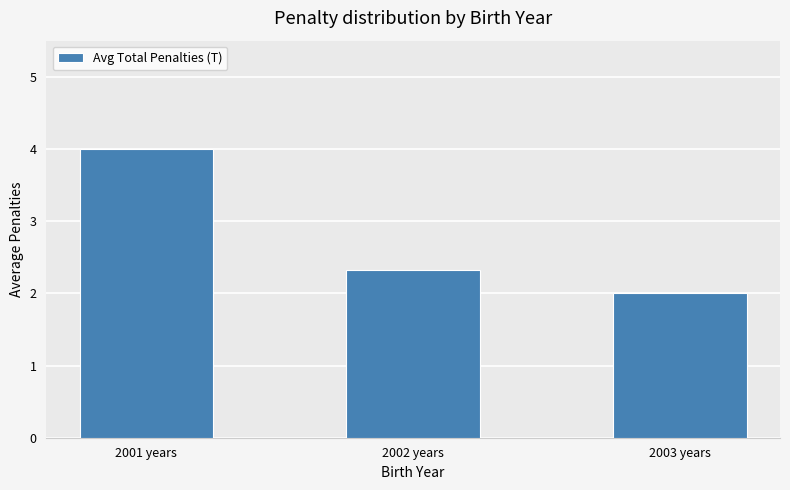

What is the label of the 1st bar from the left?

2001 years